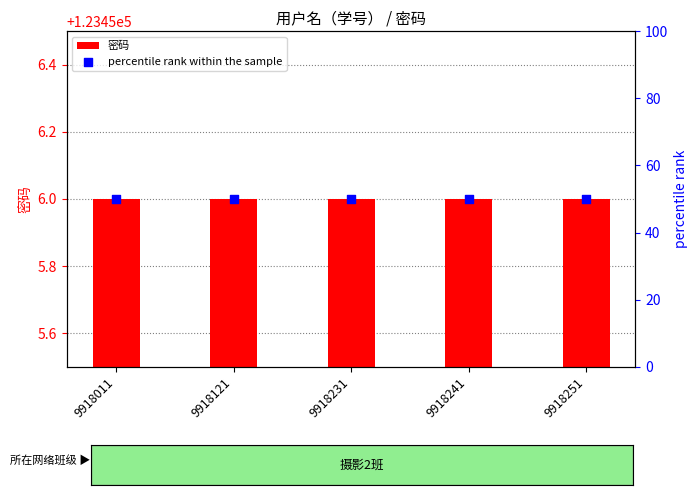

Which series contains the highest Y value?

密码